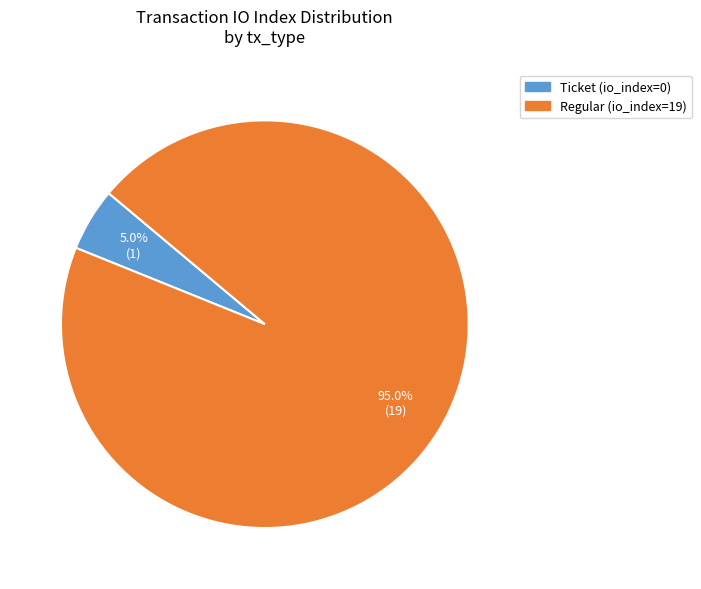

Do Regular (io_index=19) and Ticket (io_index=0) together represent more than half of the pie?

Yes